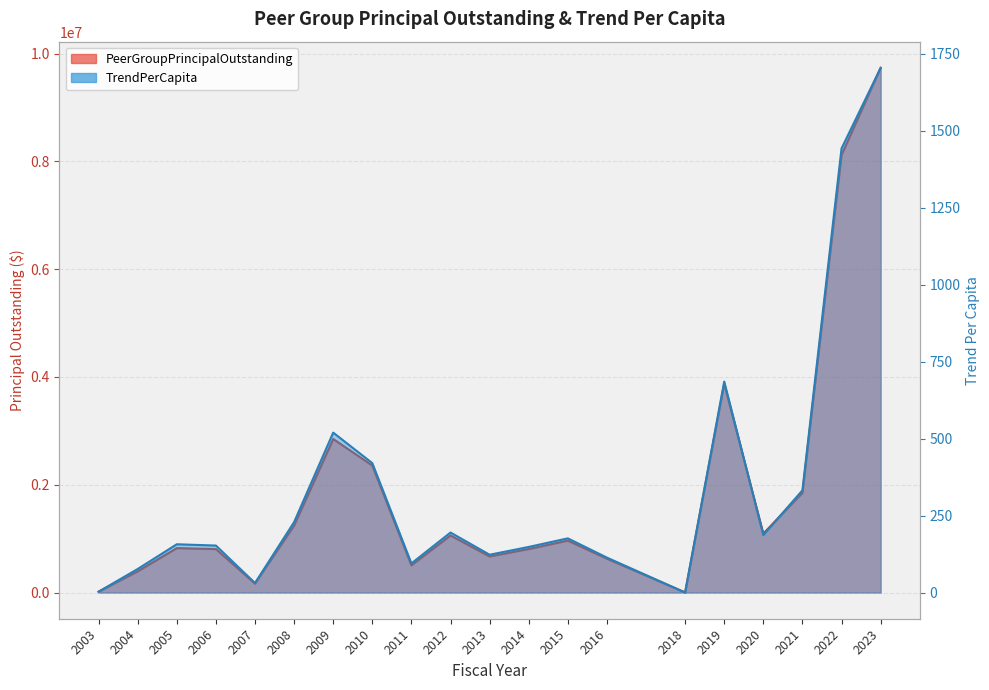

What is the spread (max minus min) of values at 2003?

13997.3